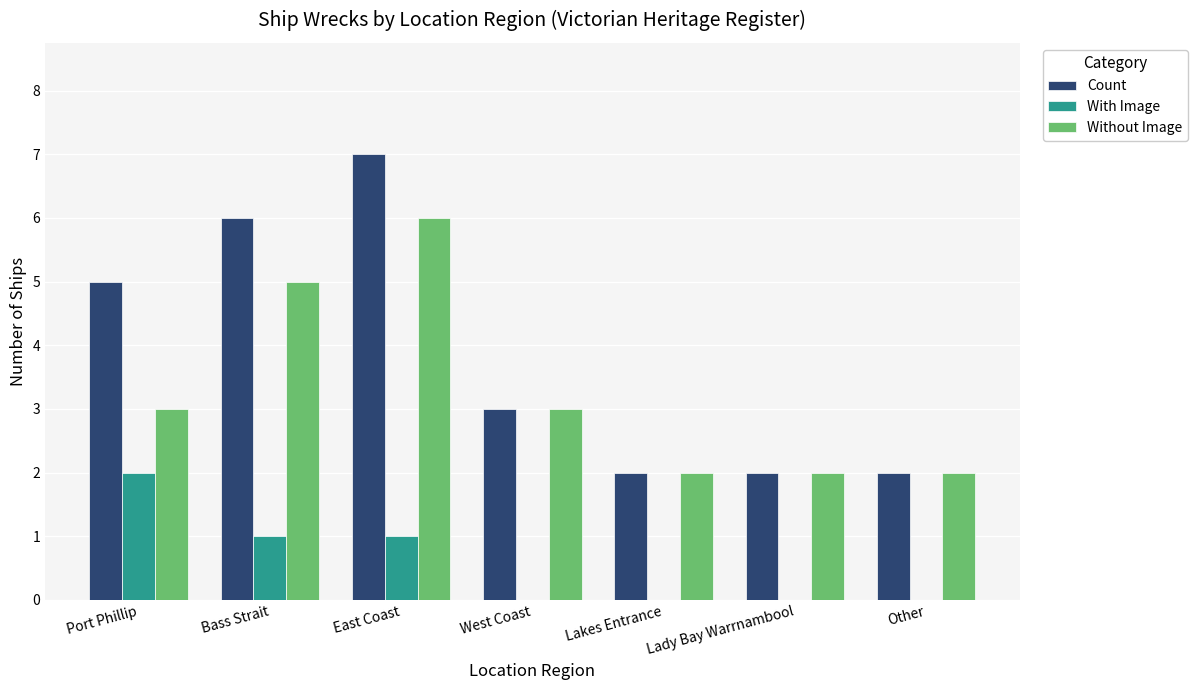

Reading right to left, transcribe all the data shown in this chart.

Count: 2	2	2	3	7	6	5
With Image: 0	0	0	0	1	1	2
Without Image: 2	2	2	3	6	5	3